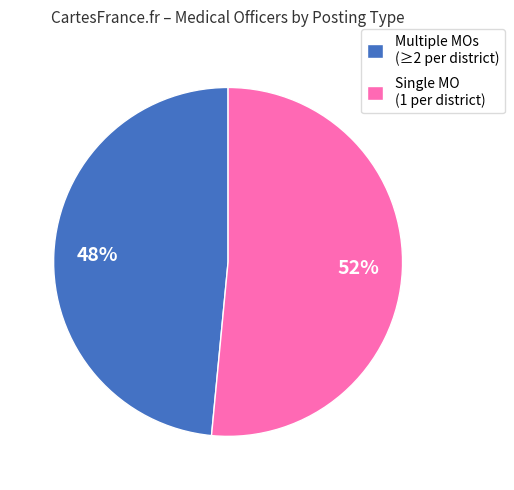

What is the ratio of the value at Multiple MOs (≥2 per district) to the value at Single MO (1 per district)?

0.9